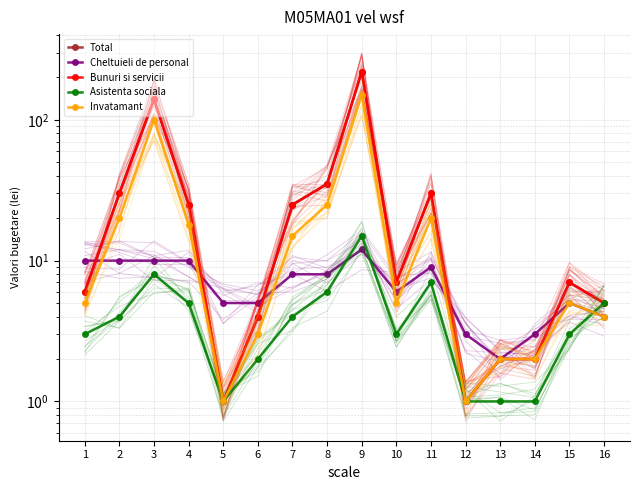

Is the value of Cheltuieli de personal at 4 greater than the value of Asistenta sociala at 16?

Yes